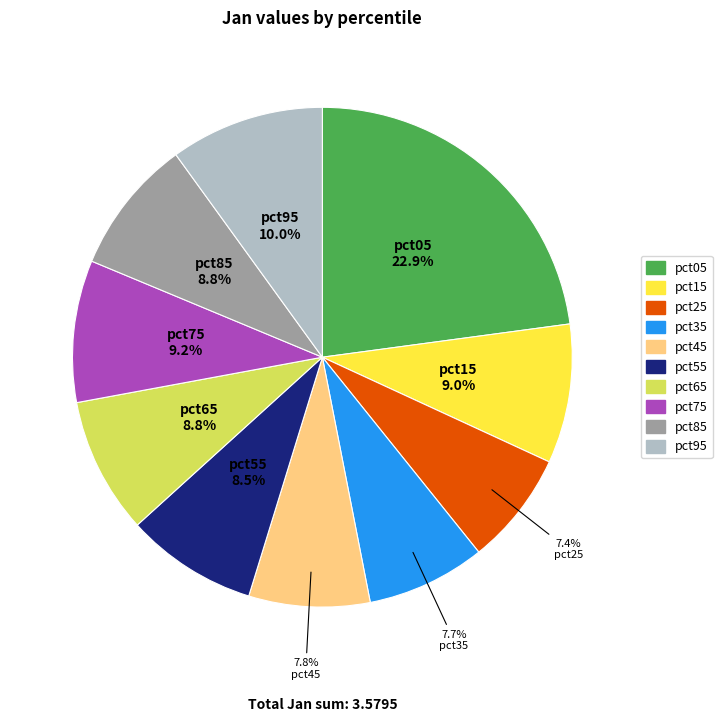

Does any single category account for the majority?

No